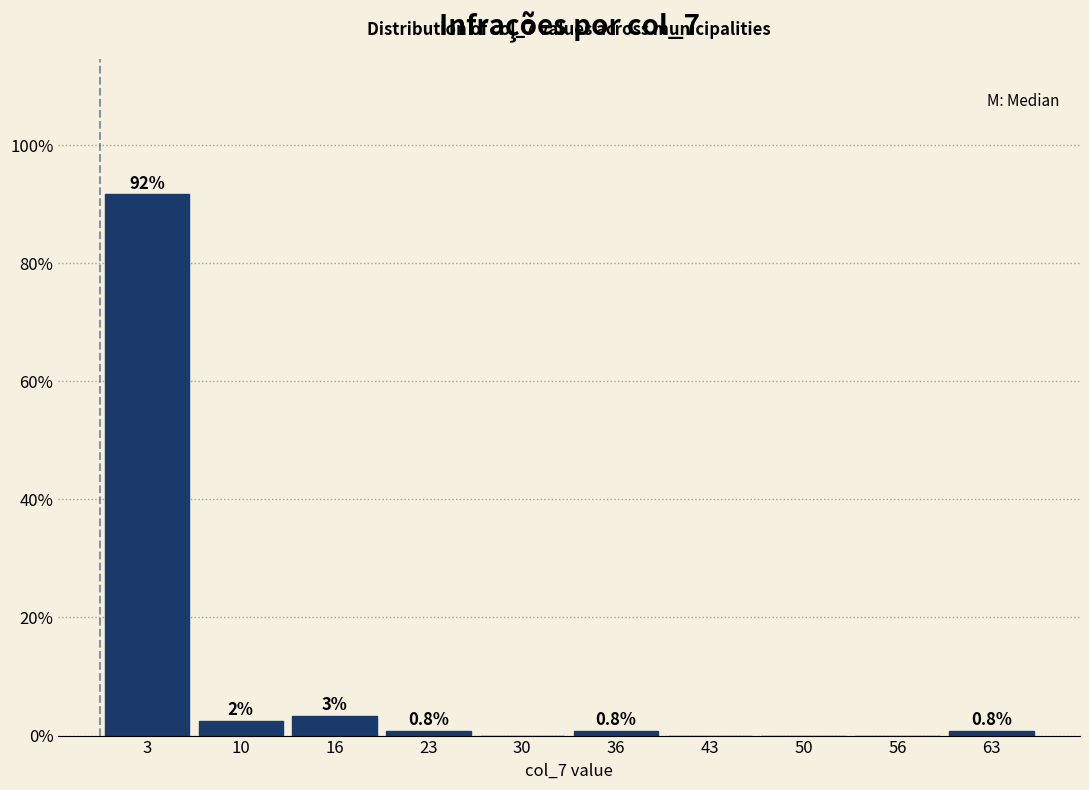

What is the sum of all values?

100.0